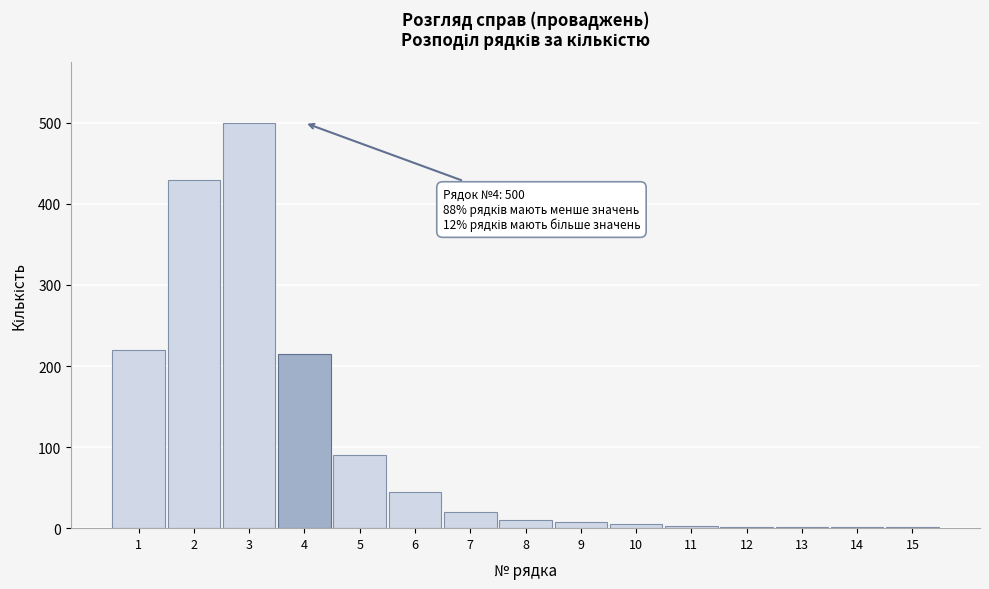

Is it true that the value at 3 is 500?

True